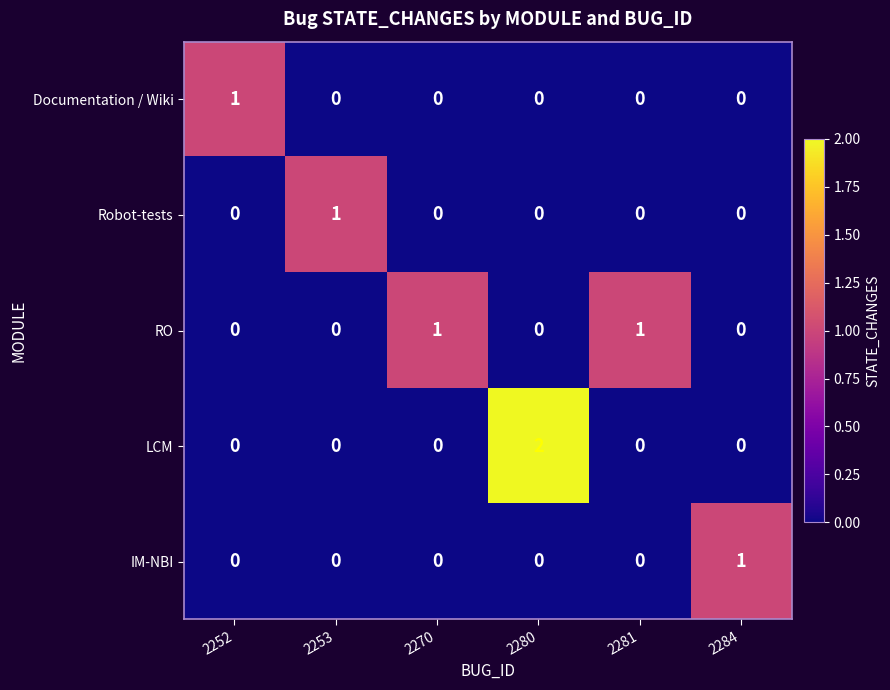

At which category does the chart reach its peak across all series?

2280